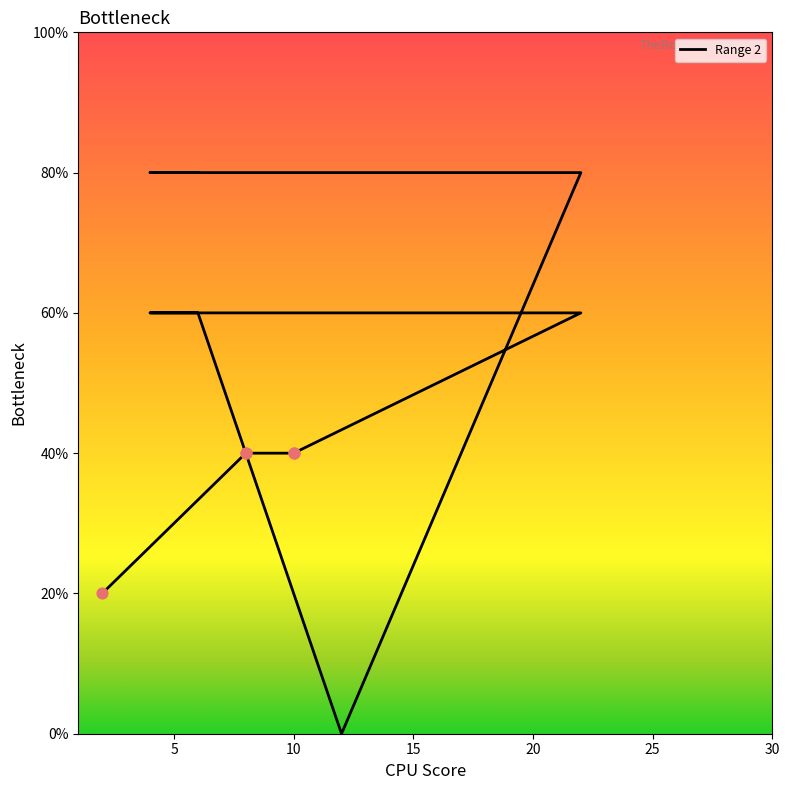

Which has a higher value, 10 or 4?

4